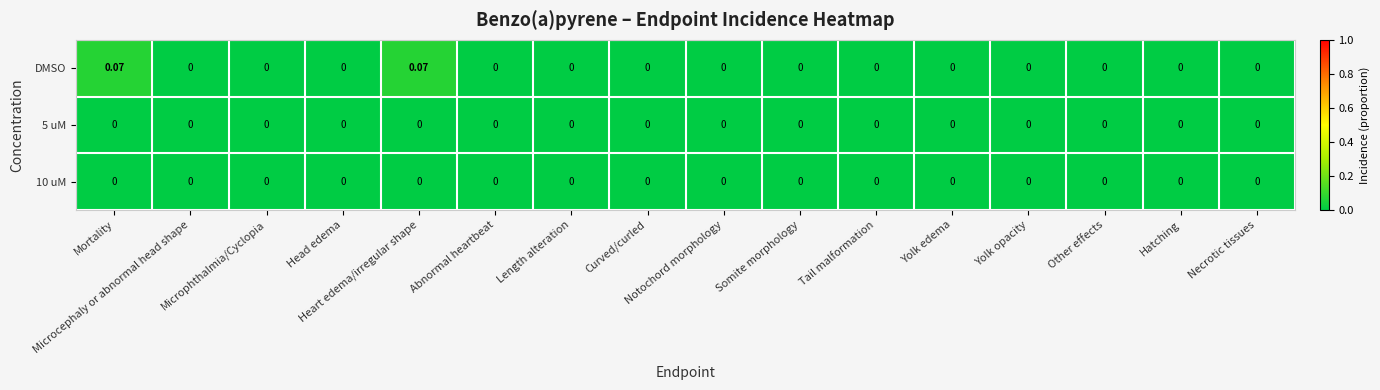

Which series has the largest range (max minus min)?

DMSO